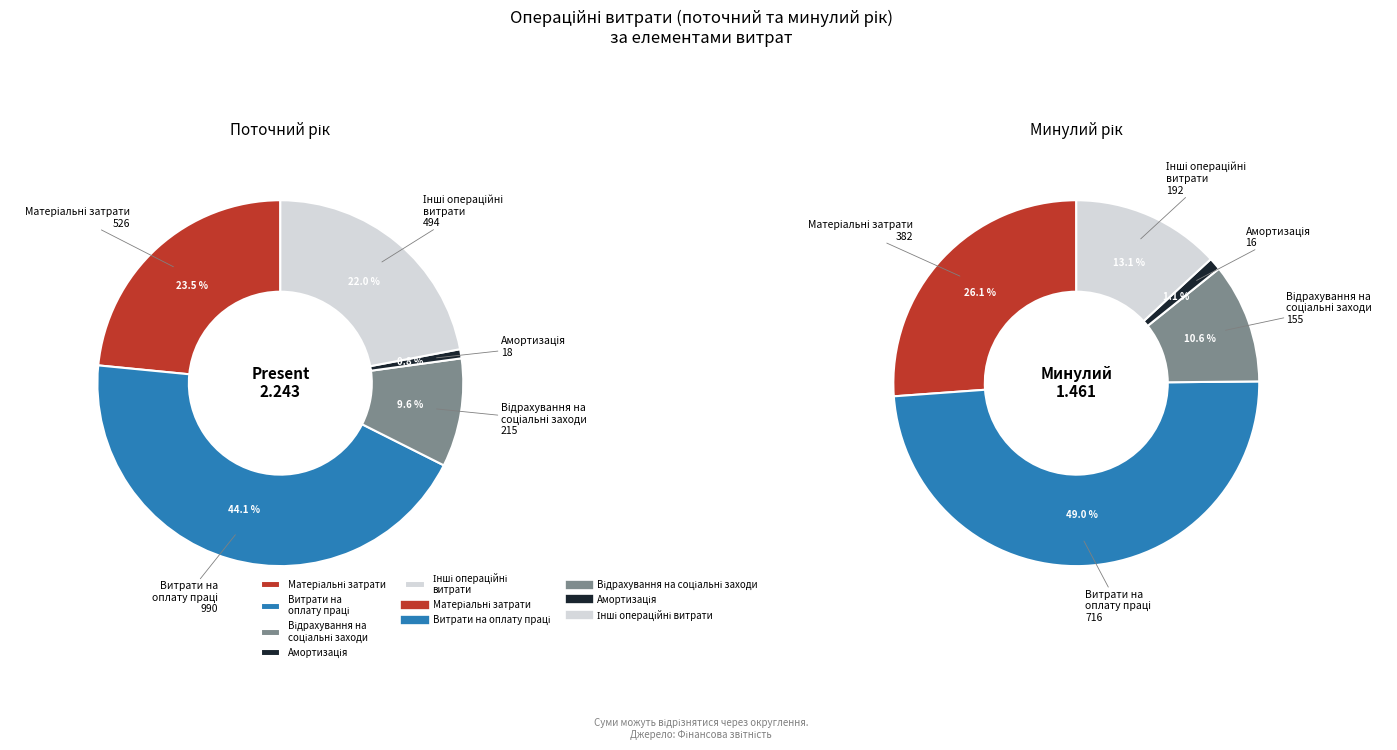

How many slices are in this pie chart?

5